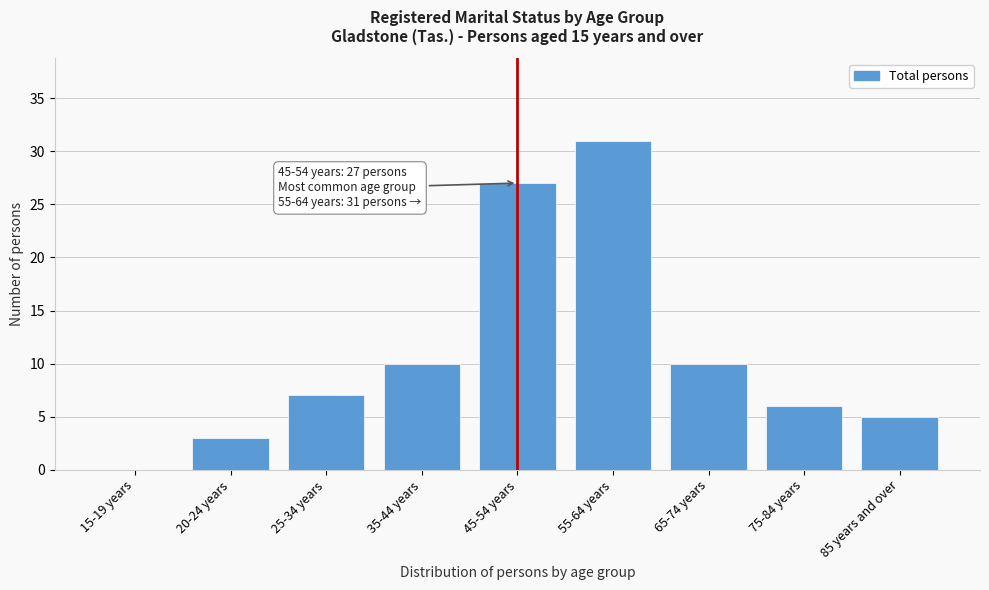

Reading right to left, extract all data points from this chart.

85 years and over=5	75-84 years=6	65-74 years=10	55-64 years=31	45-54 years=27	35-44 years=10	25-34 years=7	20-24 years=3	15-19 years=0